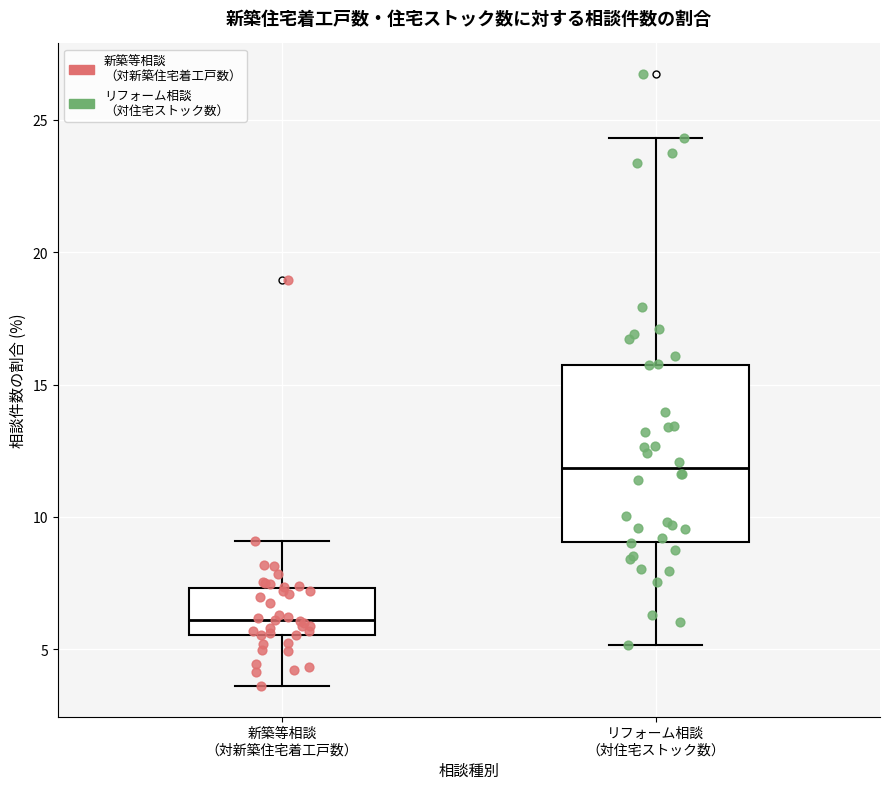

Which box is the tallest, from its lower edge to its upper edge?

リフォーム相談 （対住宅ストック数）